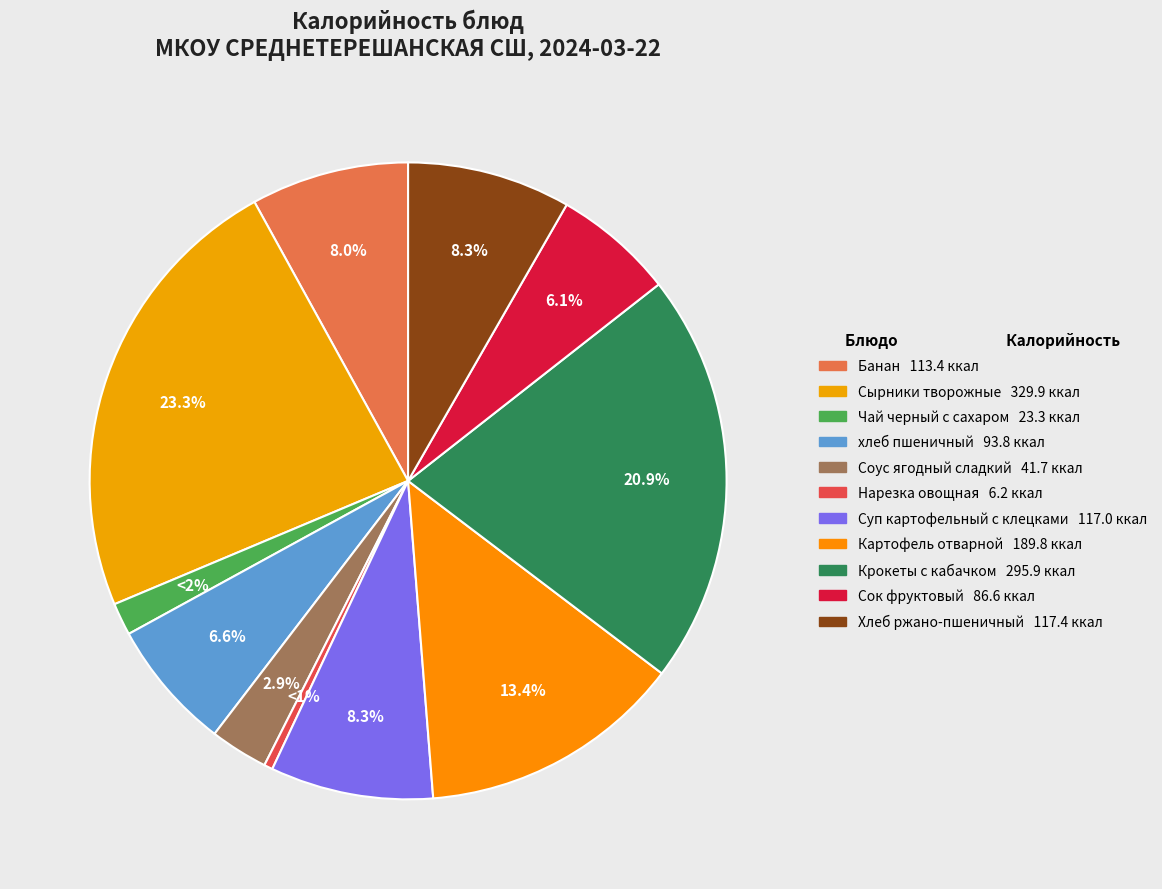

To the nearest percent, what is the combined percentage of Нарезка овощная and Сырники творожные?

24%